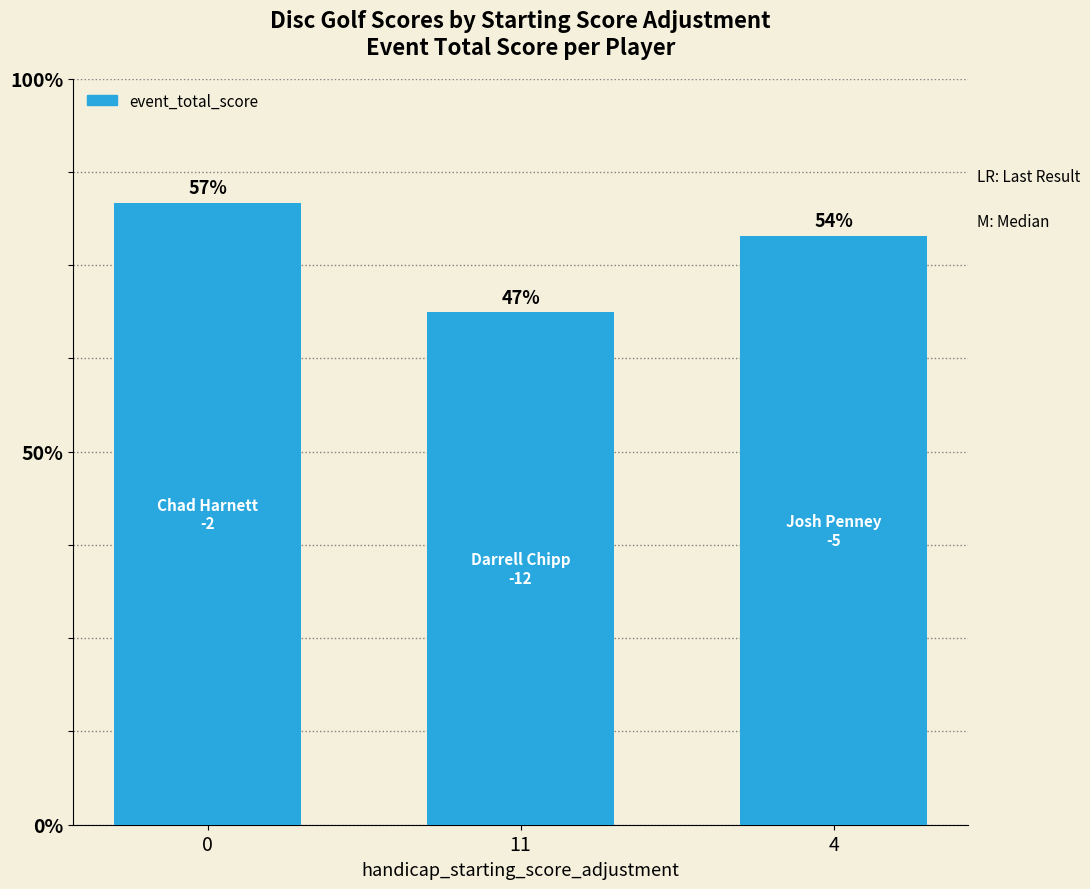

Rank the categories by value from highest to lowest.

0, 4, 11